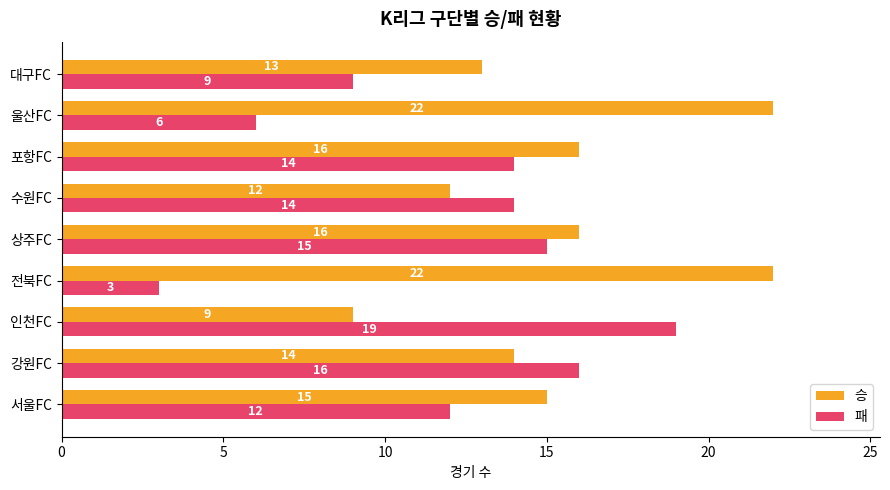

At 울산FC, list the series in order from largest to smallest.

승, 패